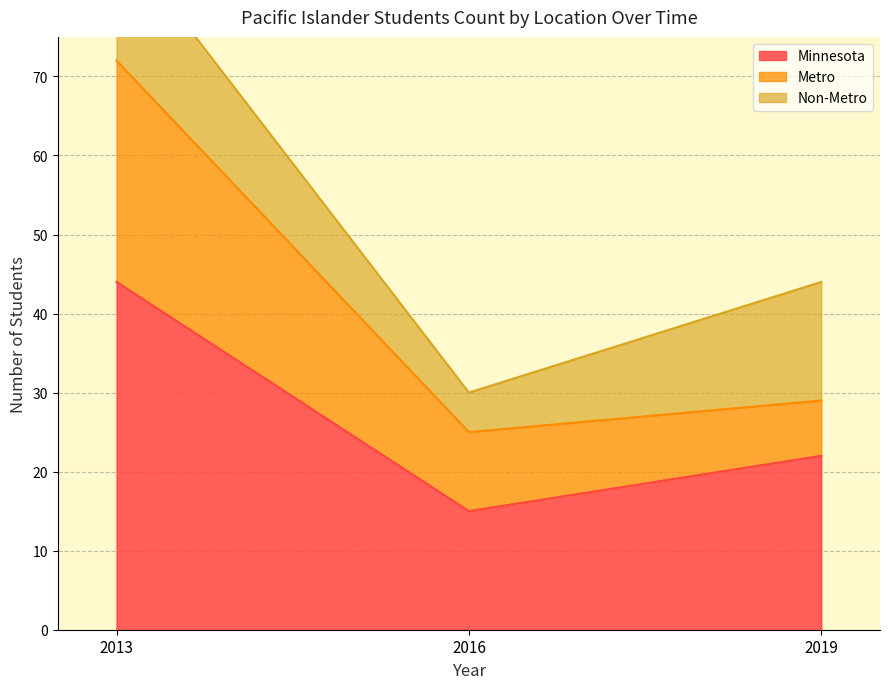

Does the chart display data point markers on the line(s)?

No